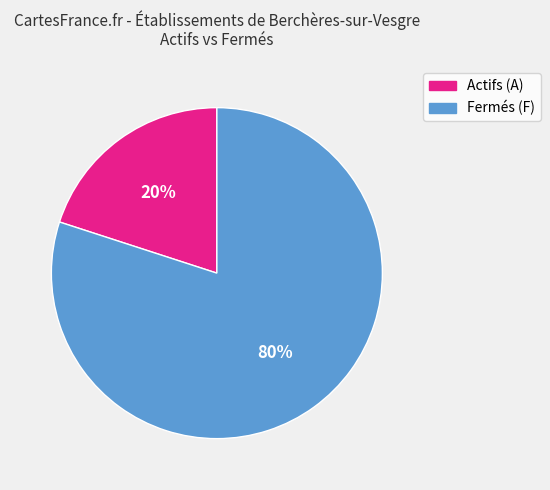

To the nearest percent, what is the difference between the largest and smallest slice percentages?

60%